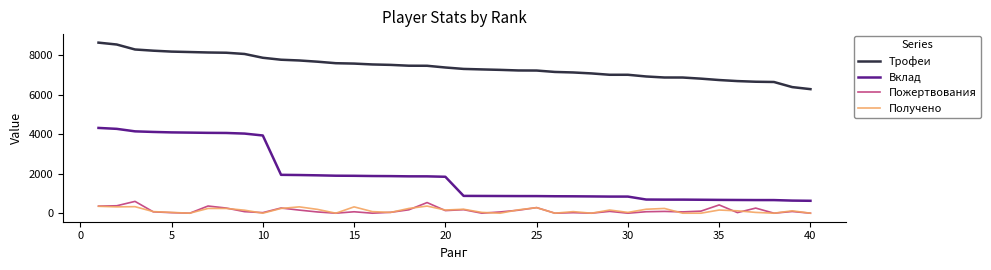

What is the highest value of the Пожертвования series?

597